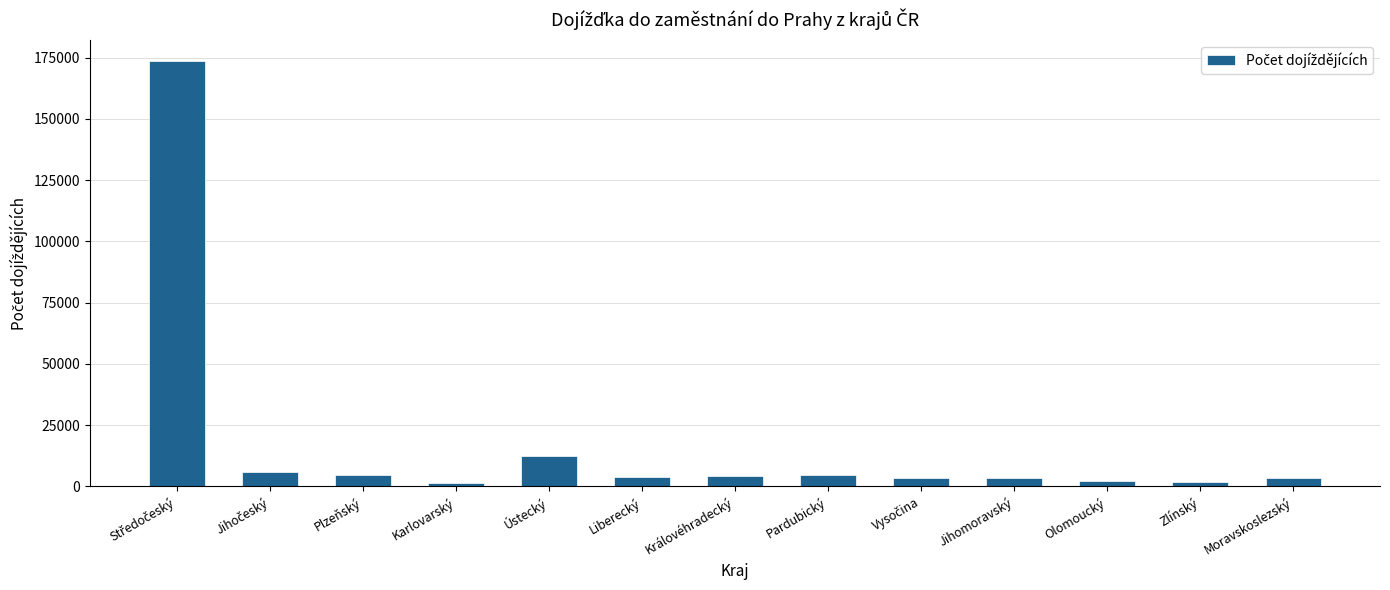

The chart shows a value of 12435 at Ústecký. True or false?

True